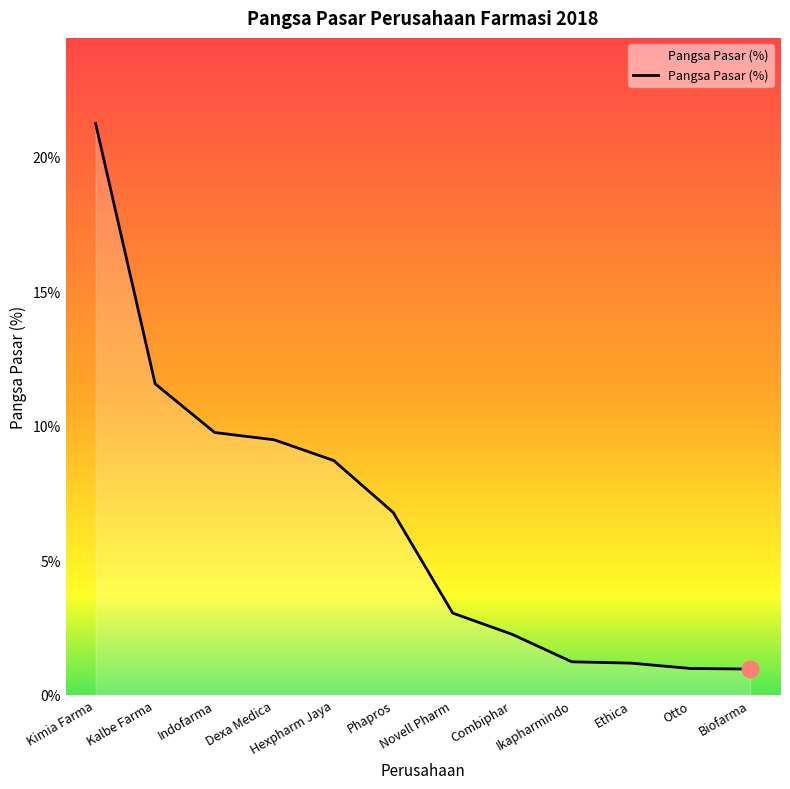

Which category has the highest value across all series?

Kimia Farma